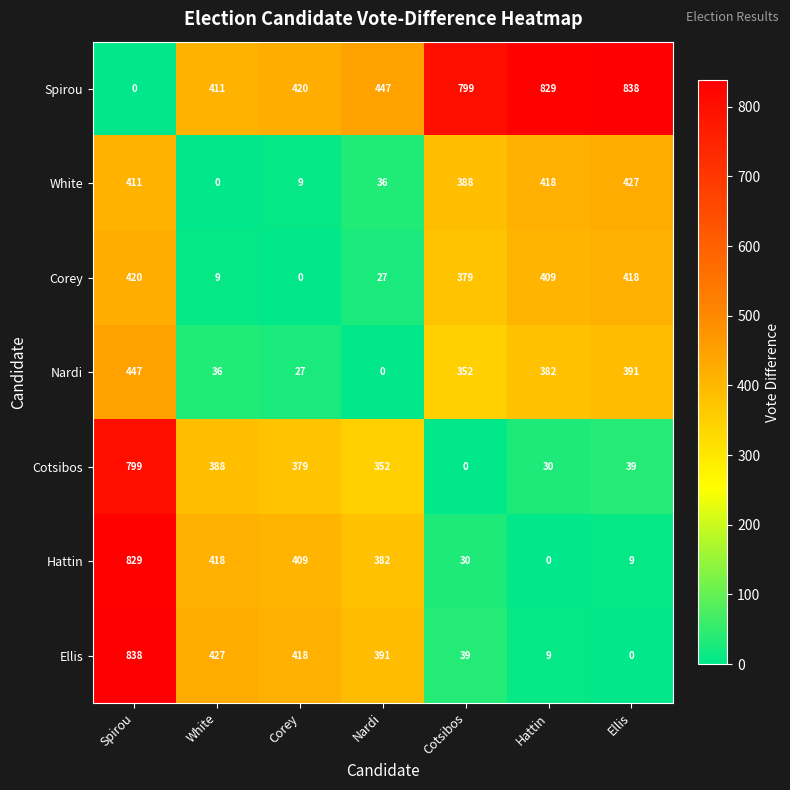

At which label does Cotsibos reach its peak?

Spirou